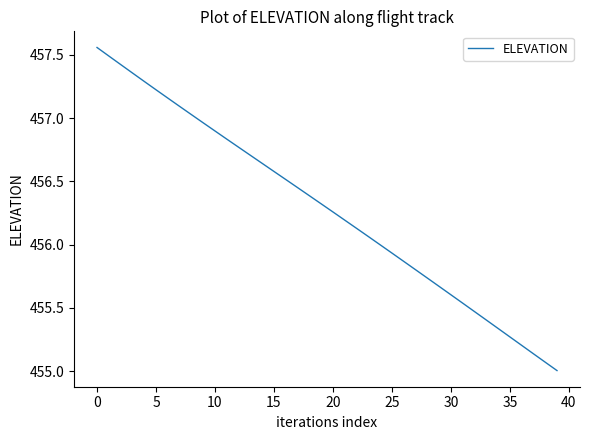

Count the number of categories in the chart.

40